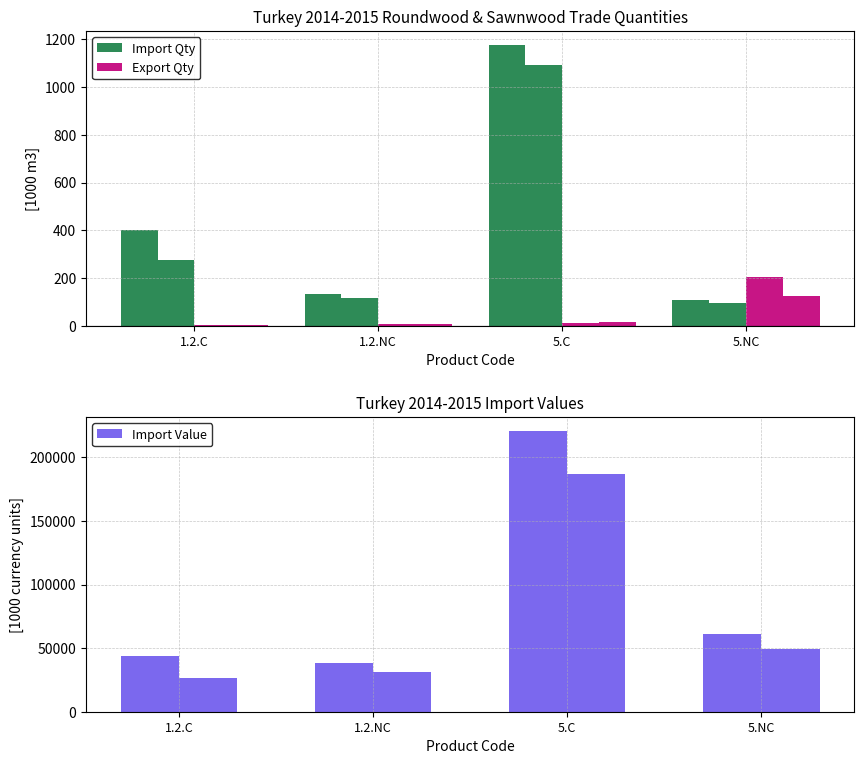

Reading left to right, what are all the values shown in this chart?

Import Qty 2014: 1.2.C=399.1	1.2.NC=131.0	5.C=1177.0	5.NC=108.0
Import Qty 2015: 1.2.C=274.2	1.2.NC=116.0	5.C=1093.0	5.NC=95.0
Export Qty 2014: 1.2.C=0.7	1.2.NC=7.0	5.C=13.0	5.NC=204.0
Export Qty 2015: 1.2.C=2.7	1.2.NC=6.0	5.C=15.0	5.NC=125.0
Import Value 2014: 1.2.C=43747.0	1.2.NC=38579.0	5.C=220680.0	5.NC=60737.0
Import Value 2015: 1.2.C=26363.0	1.2.NC=31255.0	5.C=186898.0	5.NC=49592.0